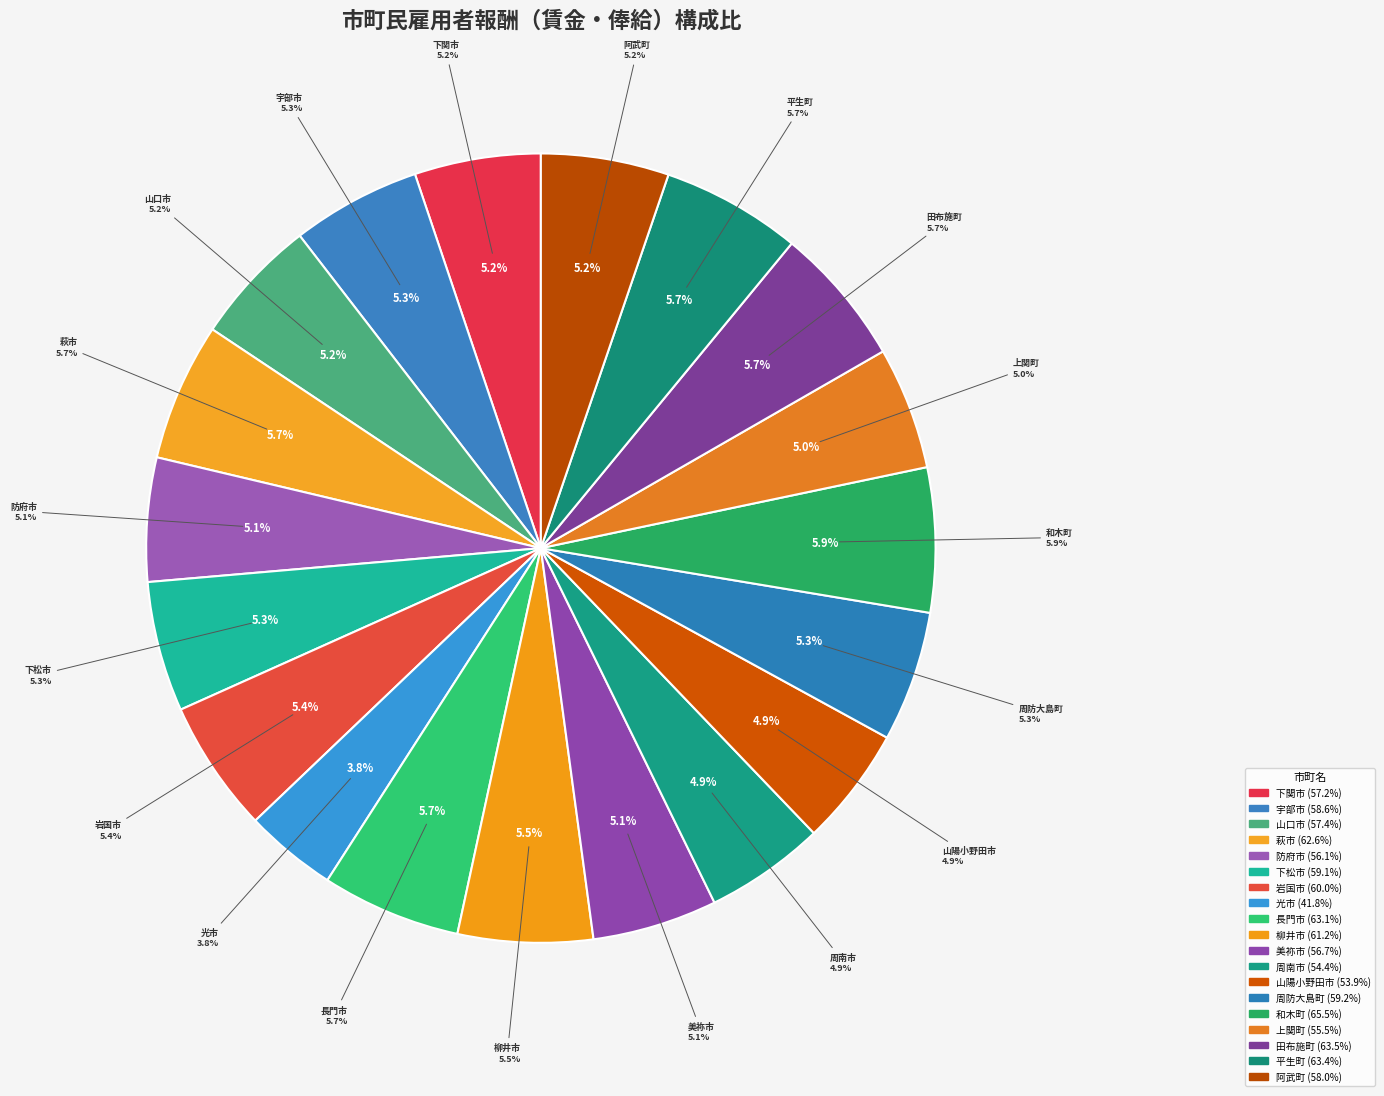

Rank the categories by value from lowest to highest.

光市, 山陽小野田市, 周南市, 上関町, 防府市, 美祢市, 下関市, 山口市, 阿武町, 宇部市, 下松市, 周防大島町, 岩国市, 柳井市, 萩市, 長門市, 平生町, 田布施町, 和木町